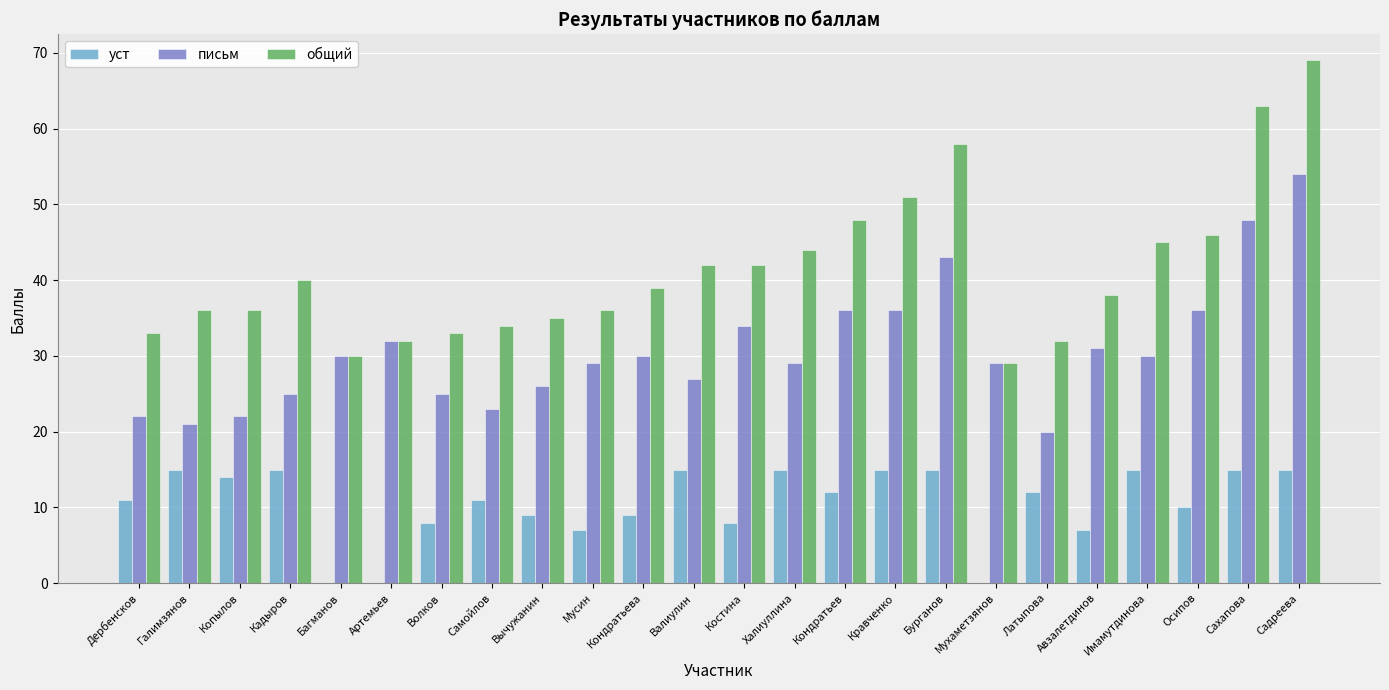

The value of общий at Валиулин is 42. True or false?

True